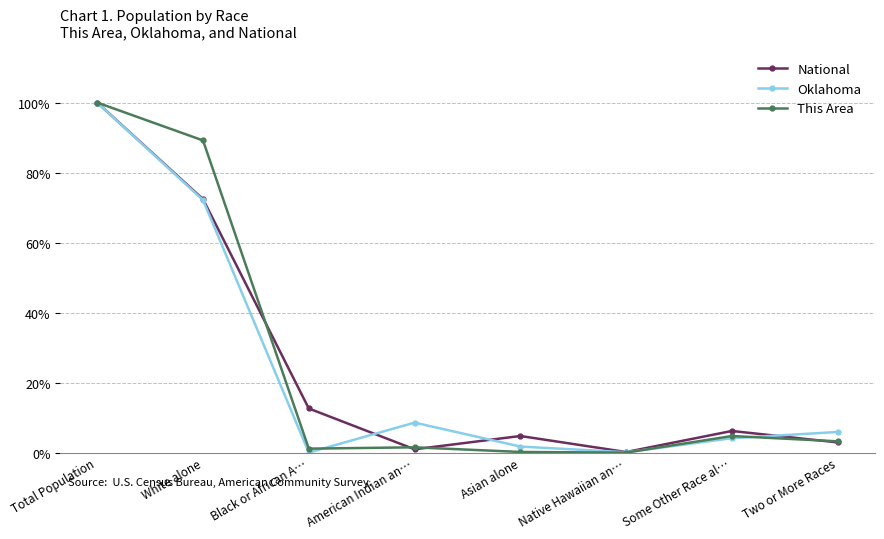

Is it true that This Area equals 134.5 at White alone?

False